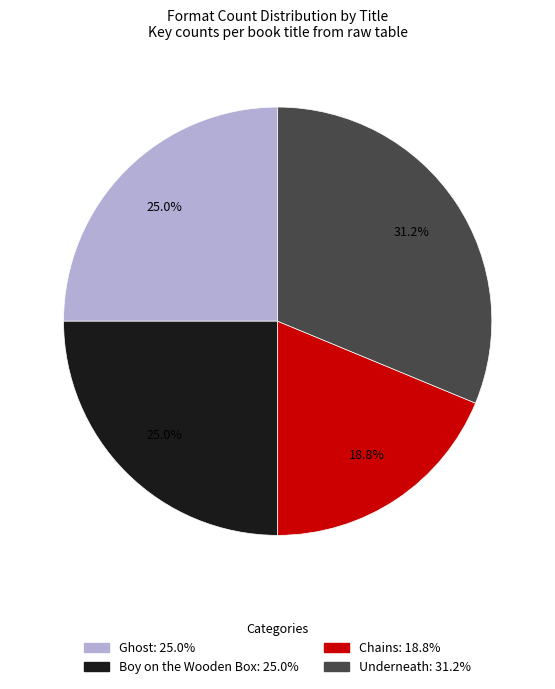

What percentage is the Boy on the Wooden Box slice, to the nearest percent?

25%